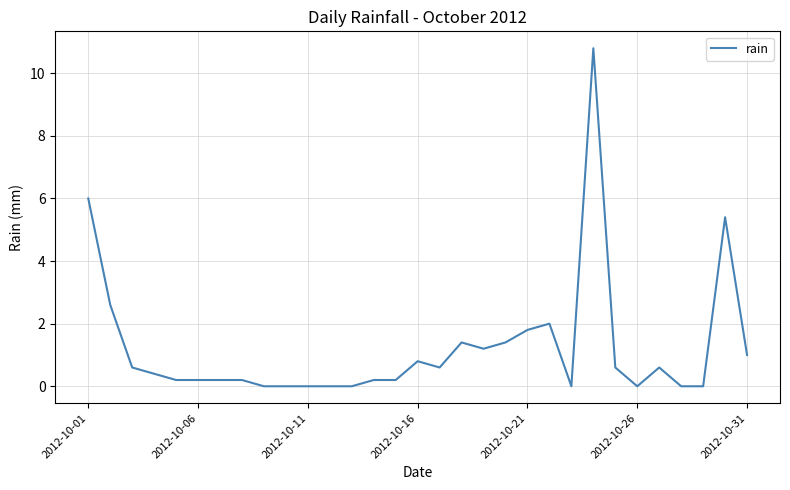

What is the maximum value shown in the chart?

10.8